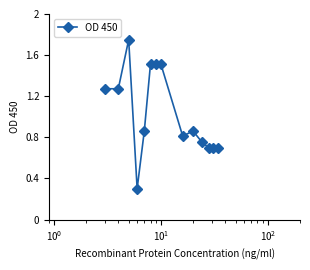

What is the minimum value shown in the chart?

0.3